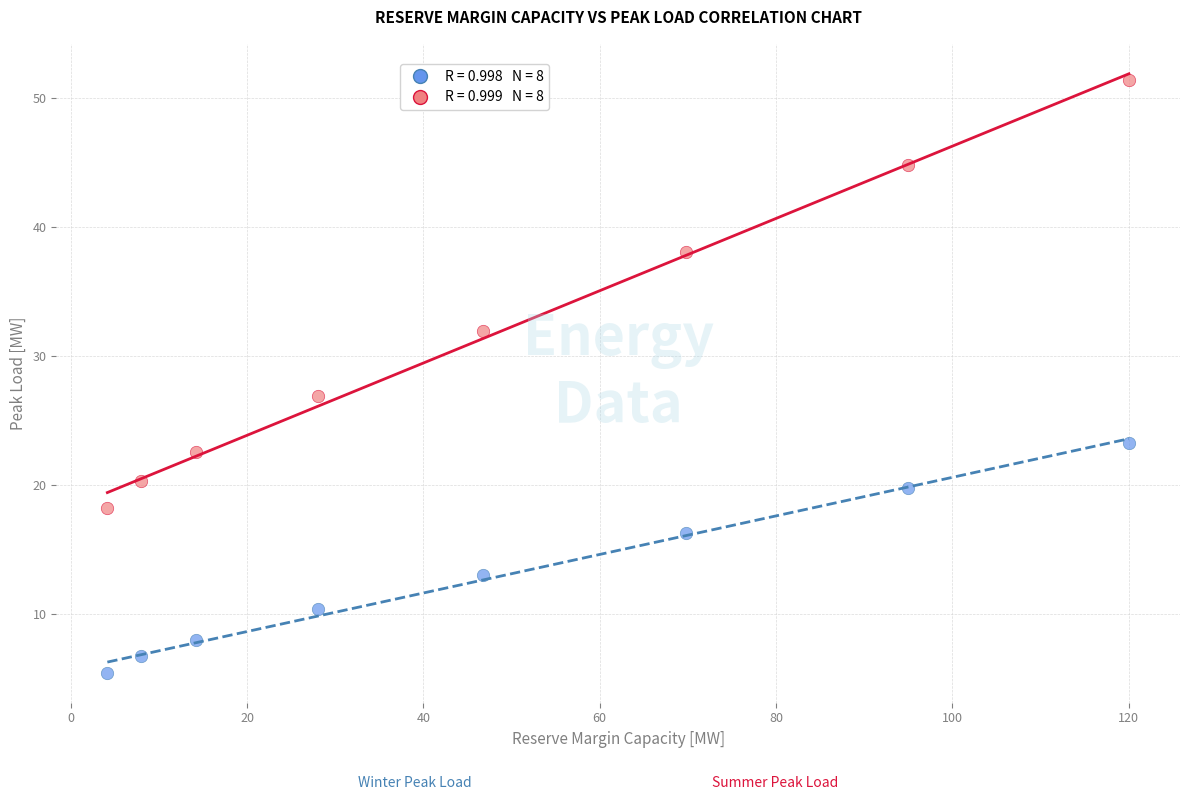

Across all series, what Y value is closest to 28?

26.9